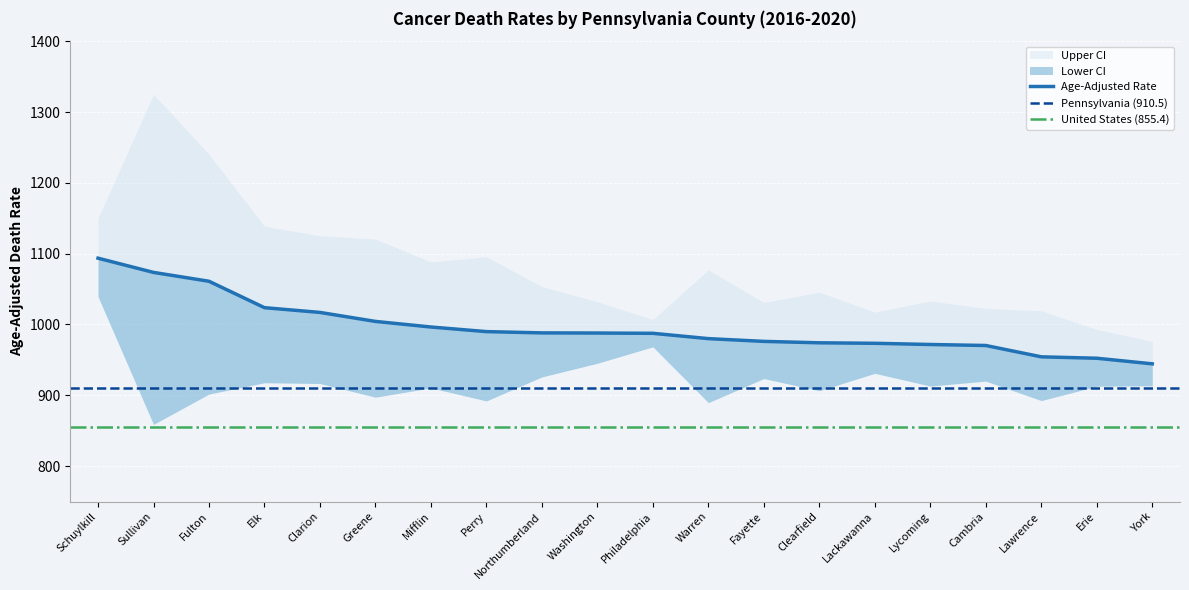

What is the total value across all series at York?

2834.0